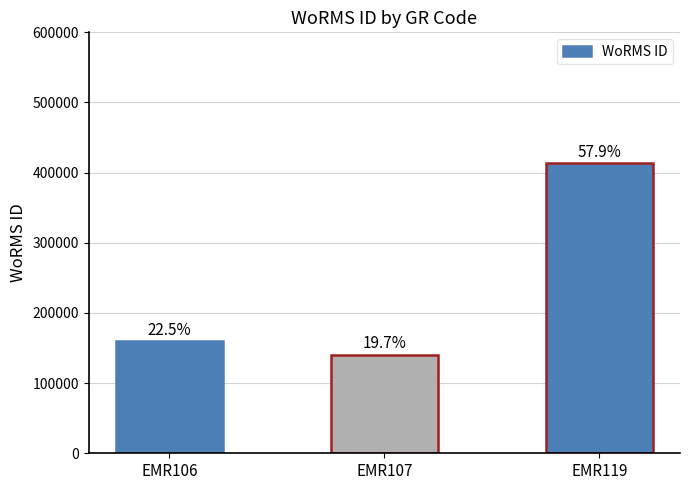

List the labels in order of value, smallest first.

EMR107, EMR106, EMR119